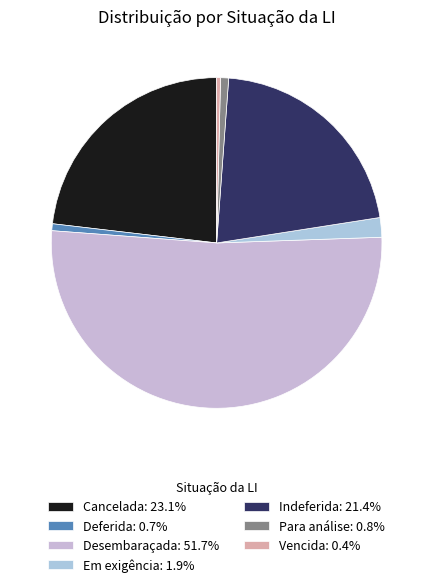

Is Em exigência the majority of the pie?

No